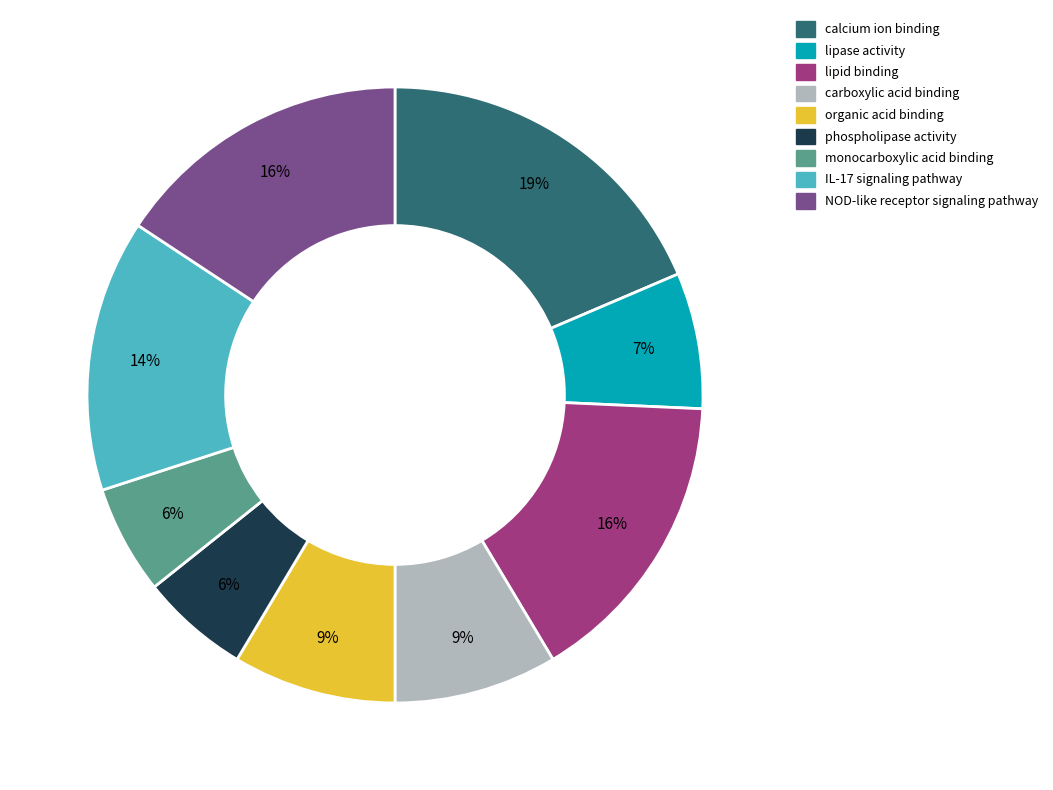

Count the number of slices in the pie.

9